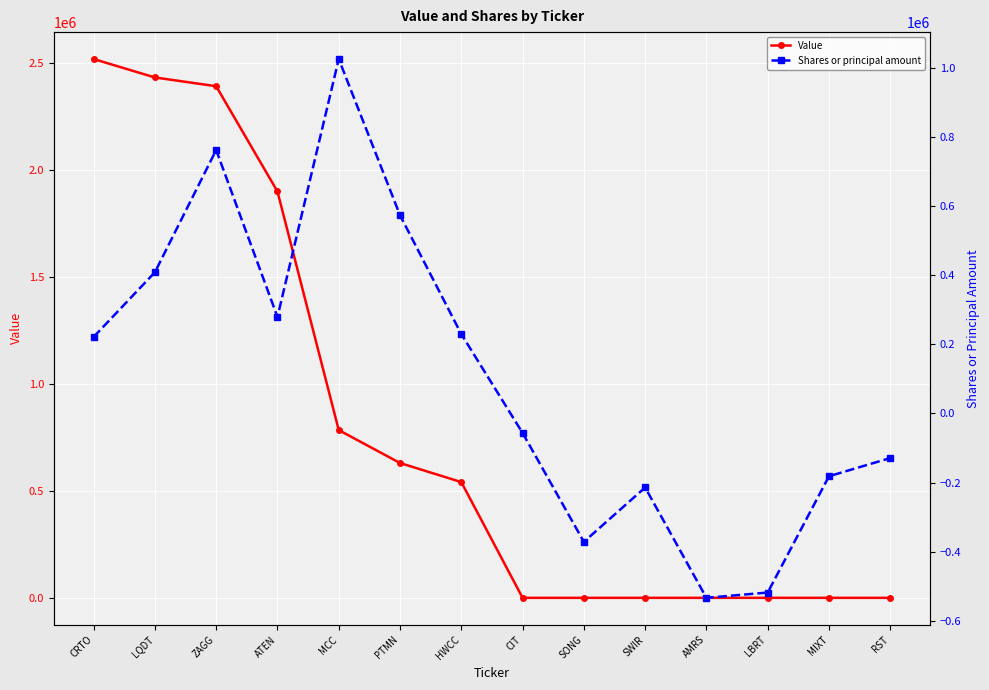

Reading right to left, what are all the values shown in this chart?

Value: RST=0	MIXT=0	LBRT=0	AMRS=0	SWIR=0	SONG=0	CIT=0	HWCC=541000	PTMN=630000	MCC=784000	ATEN=1899000	ZAGG=2391000	LQDT=2432000	CRTO=2518000
Shares or principal amount: RST=-128982	MIXT=-181559	LBRT=-517830	AMRS=-533116	SWIR=-214097	SONG=-371230	CIT=-56400	HWCC=229420	PTMN=573093	MCC=1024611	ATEN=278914	ZAGG=761563	LQDT=408133	CRTO=221059